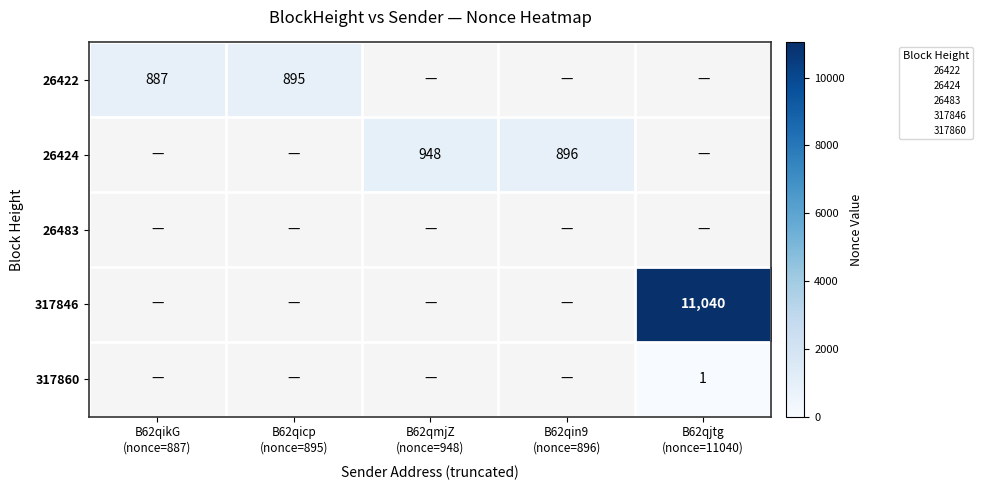

How many data points in 26424 are above 0?

2